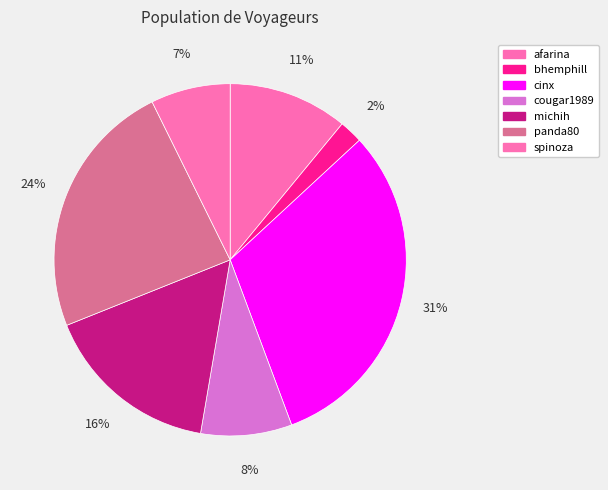

How many segments does this pie chart have?

7